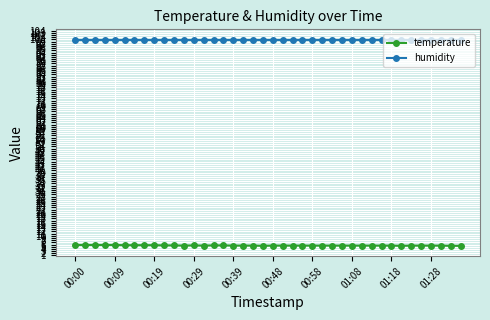

At how many categories does at least one series exceed 88?

40